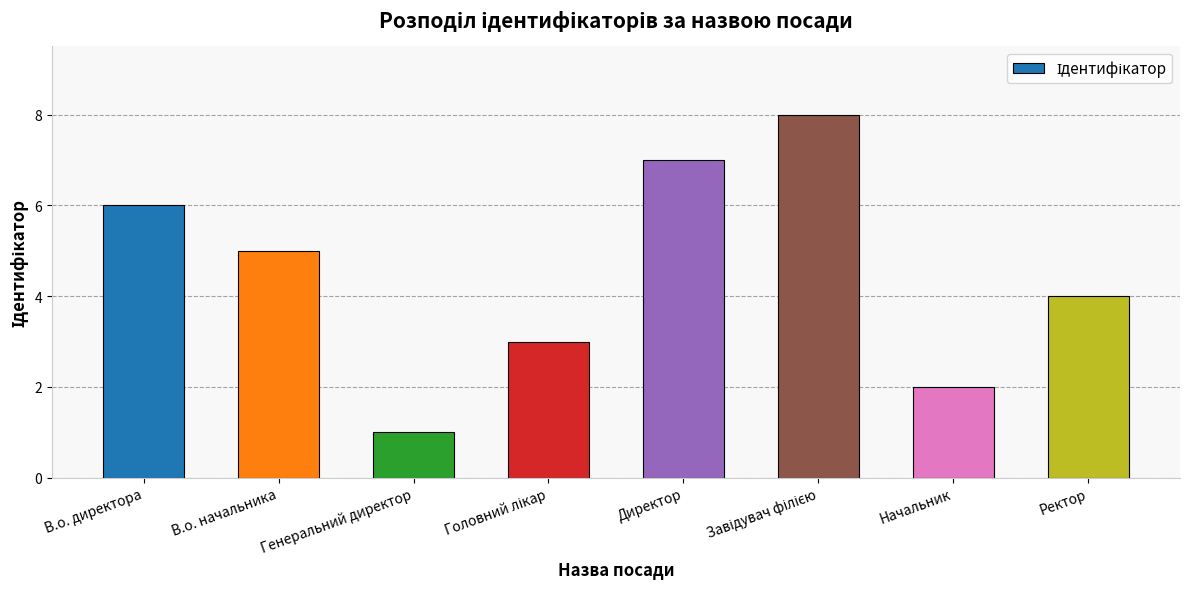

What is the value of the 8th bar from the left?

4